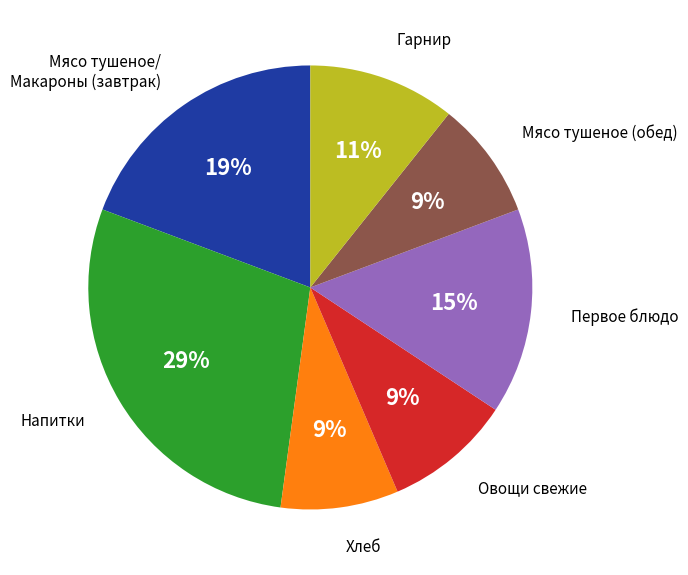

Is there any slice that represents more than half of the pie?

No